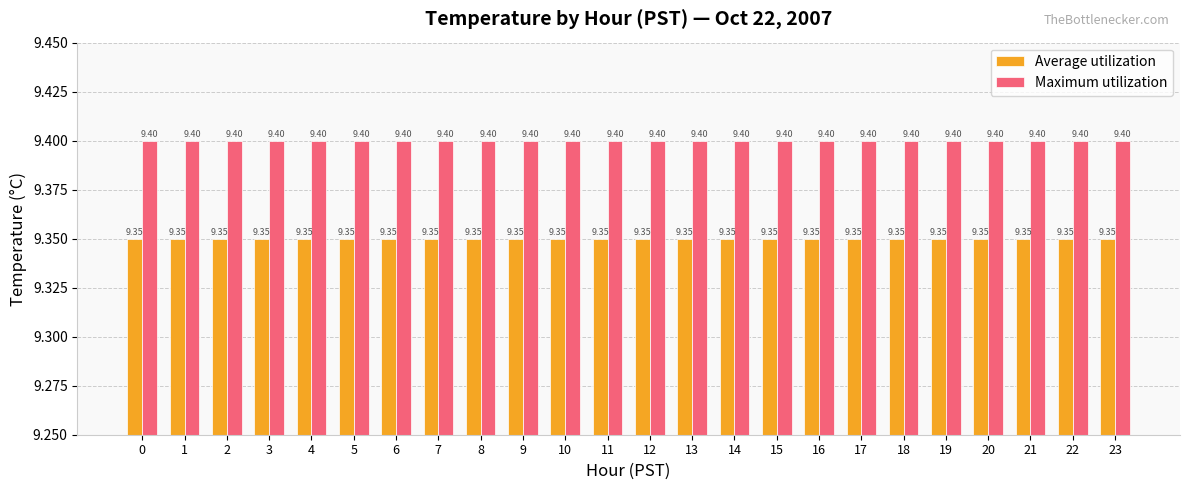

Rank the series by their maximum value, from highest to lowest.

Maximum utilization, Average utilization